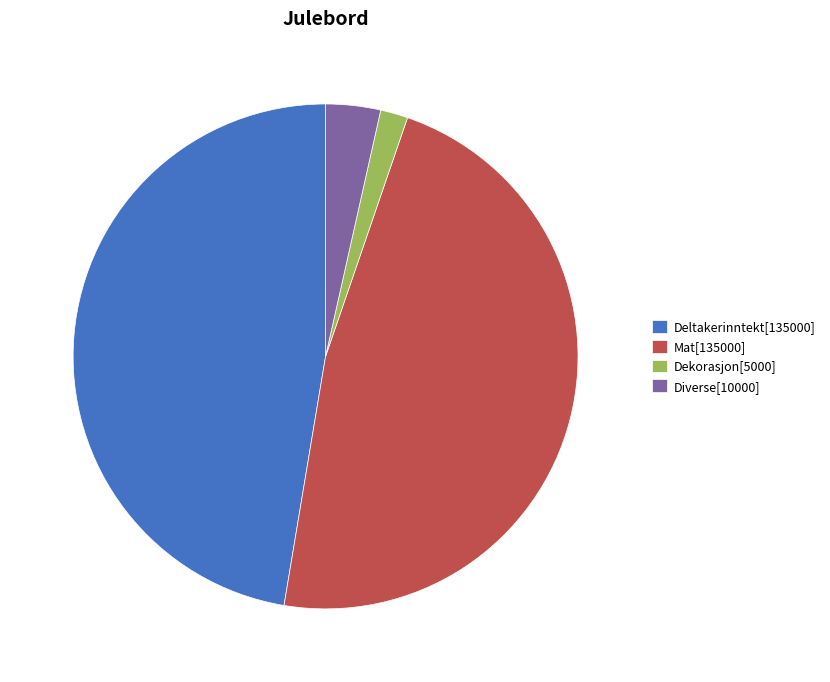

What is the ratio of the value at Diverse to the value at Deltakerinntekt?

0.1